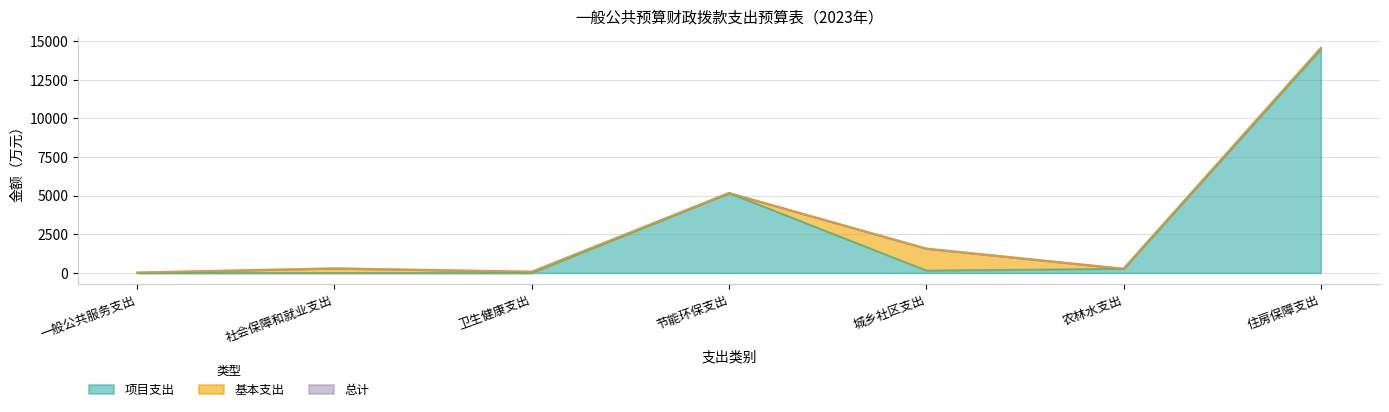

Between 城乡社区支出 and 节能环保支出, which is larger?

节能环保支出